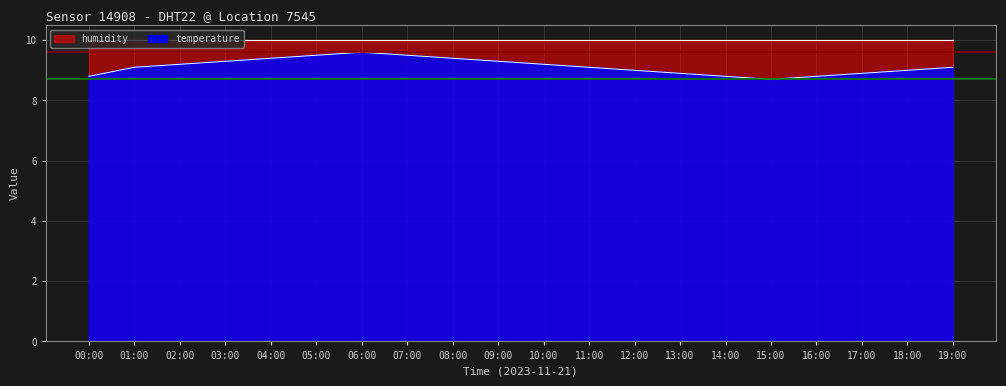

What is the smallest value displayed?

8.7